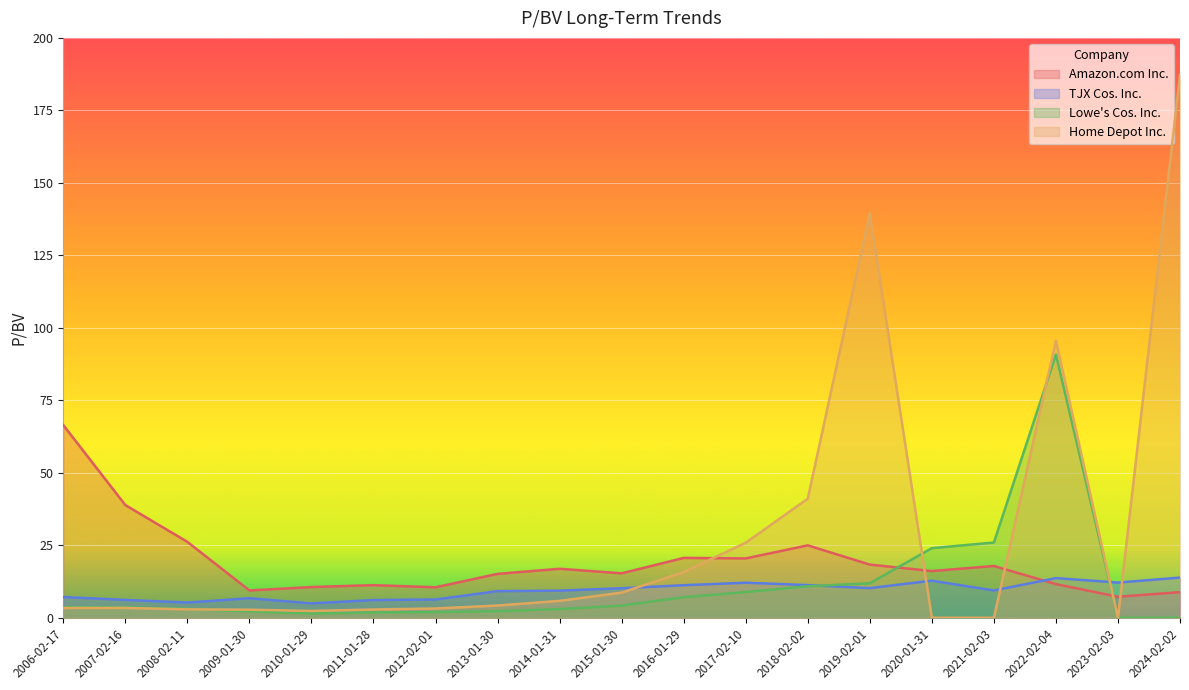

Does the chart display data point markers on the line(s)?

No